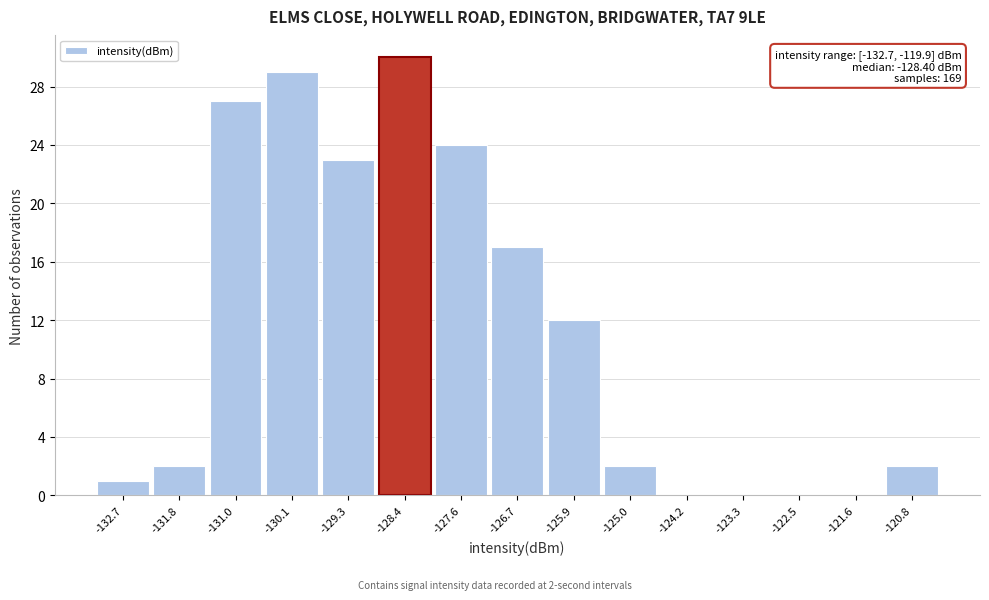

Reading left to right, transcribe all the data shown in this chart.

-132.7=1	-131.8=2	-131.0=27	-130.1=29	-129.3=23	-128.4=30	-127.6=24	-126.7=17	-125.9=12	-125.0=2	-124.2=0	-123.3=0	-122.5=0	-121.6=0	-120.8=2